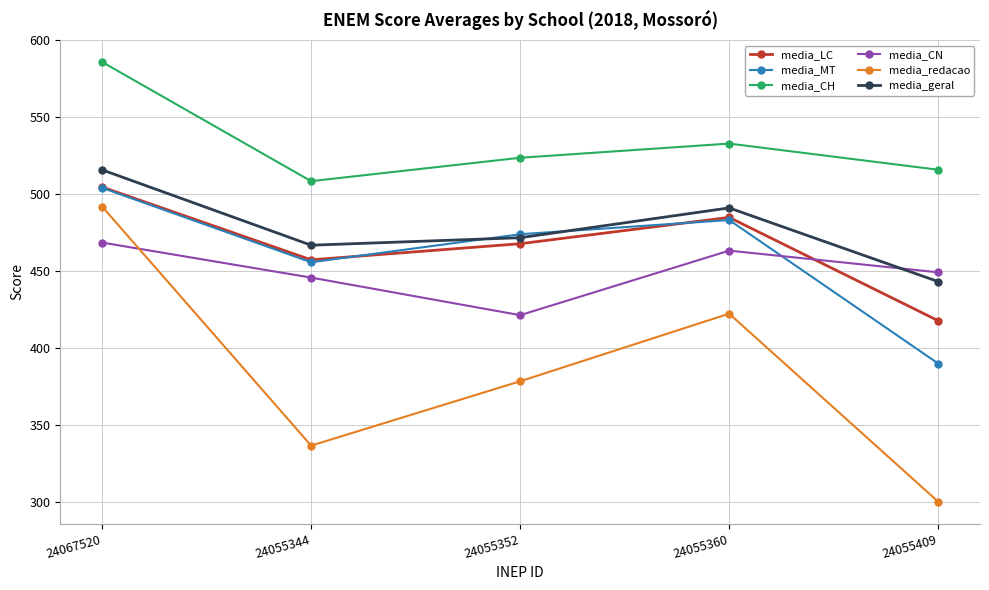

Which label corresponds to the largest value in the chart?

24067520